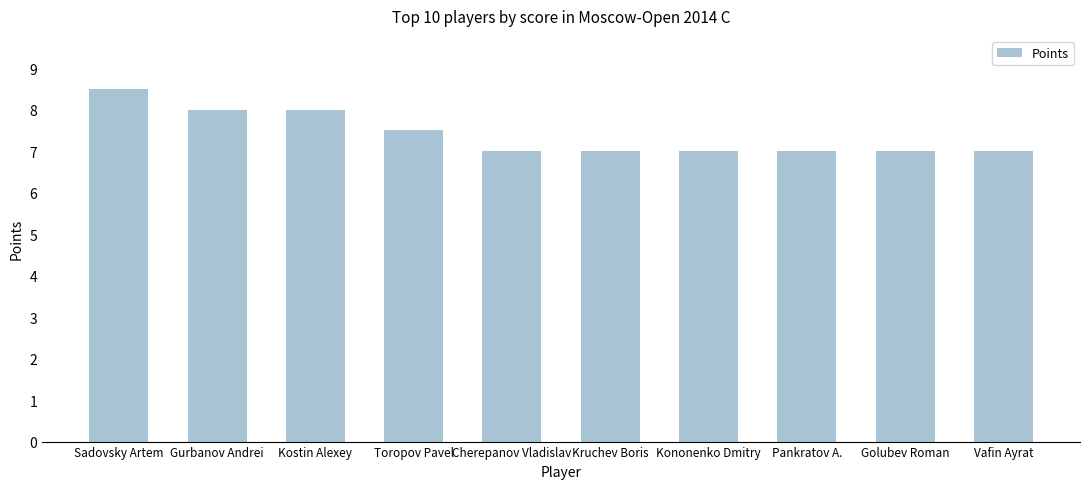

Are the bars horizontal?

No